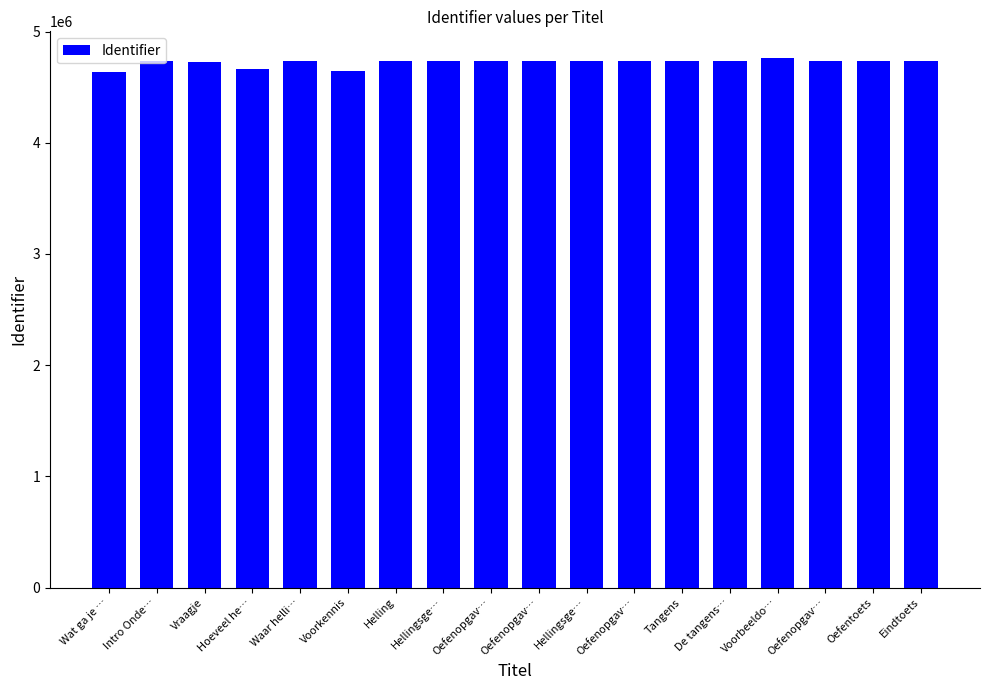

How many bars are there in total?

18